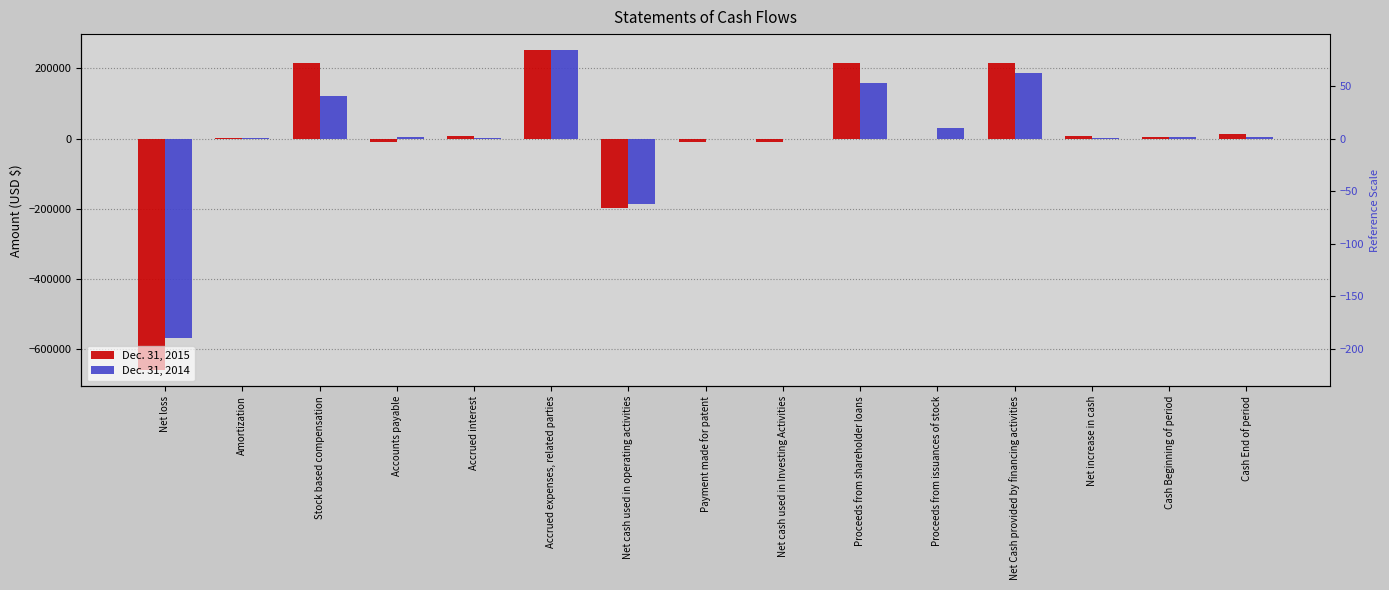

What position from the right is Net cash used in operating activities?

9